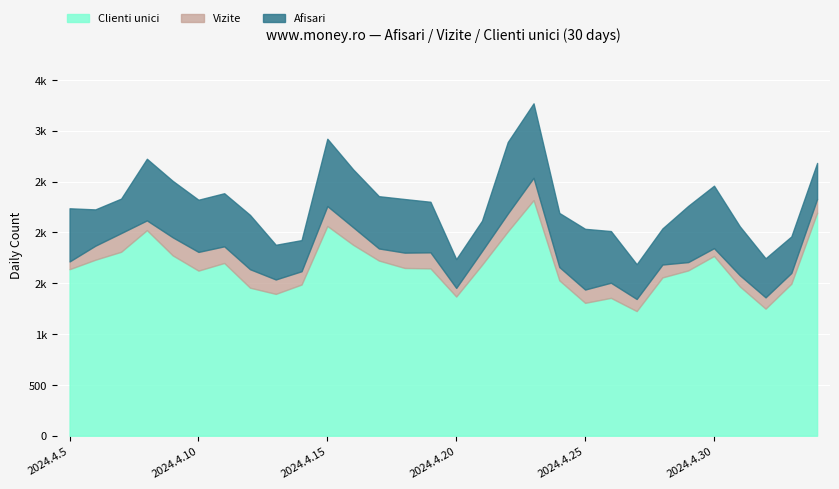

Rank the series by their average value, from lowest to highest.

Clienti unici, Vizite, Afisari